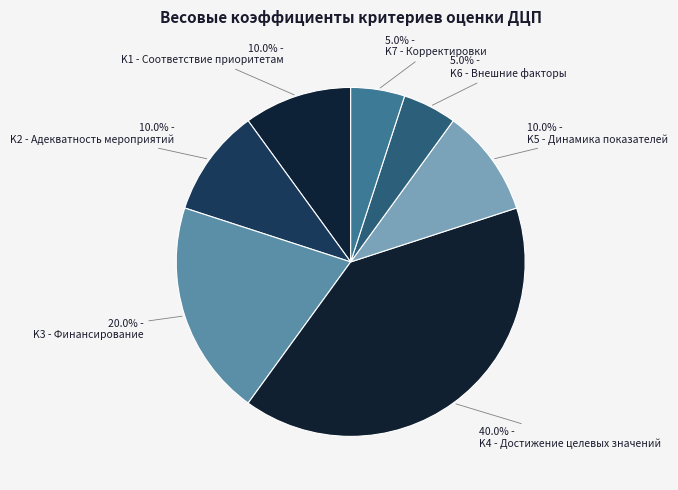

How many segments does this pie chart have?

7